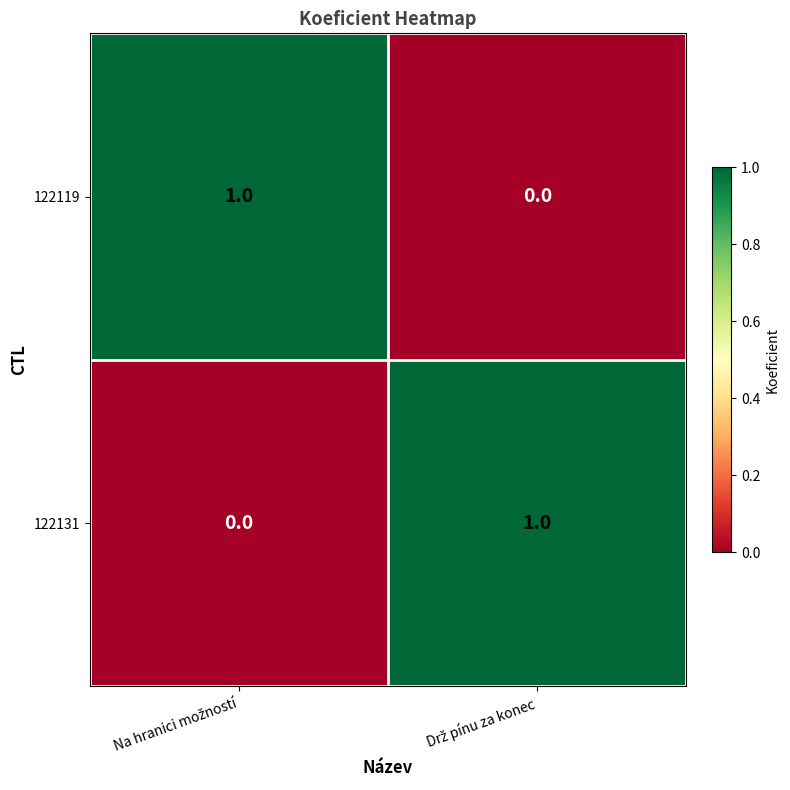

Reading left to right, list all the values displayed in this chart.

122119: 1	0
122131: 0	1